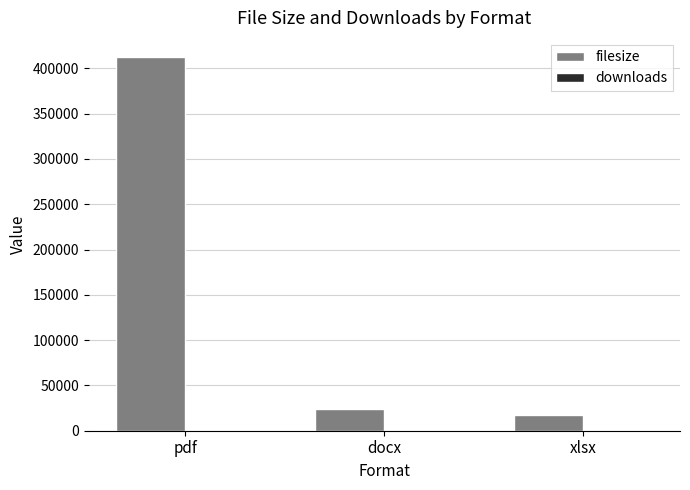

At which category is the sum across all series the highest?

pdf